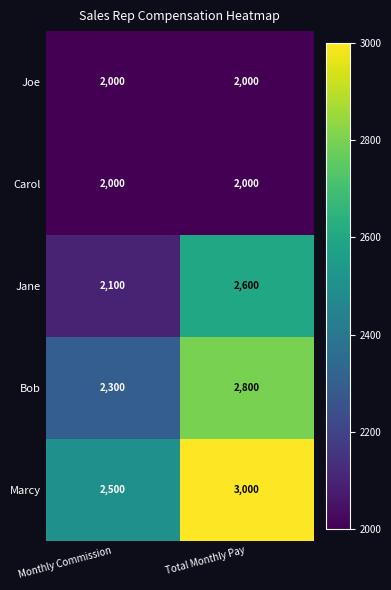

Is it true that Carol equals 3147 at Total Monthly Pay?

False